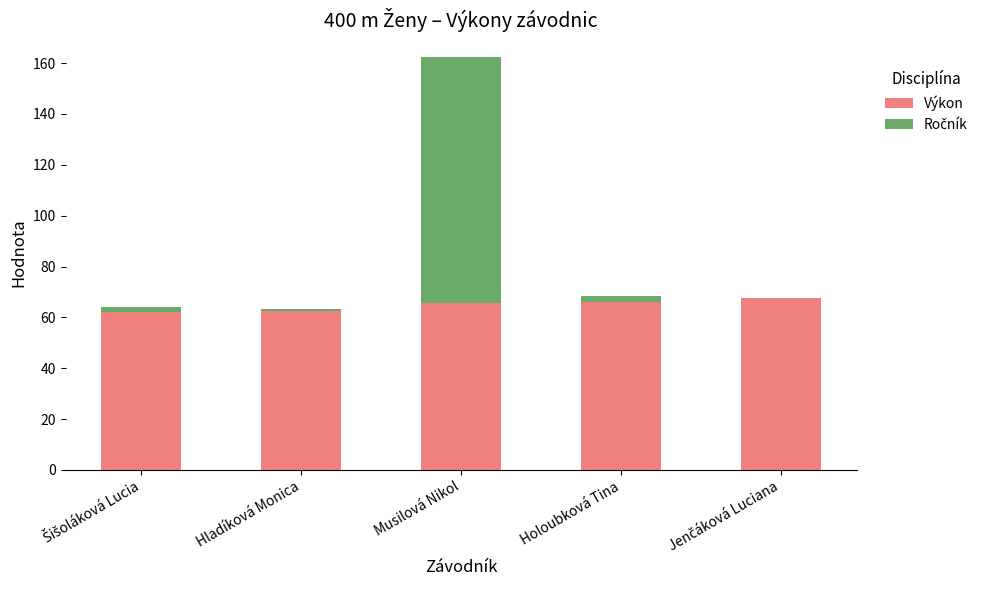

True or false: Výkon has a value of 32.3 at Holoubková Tina.

False